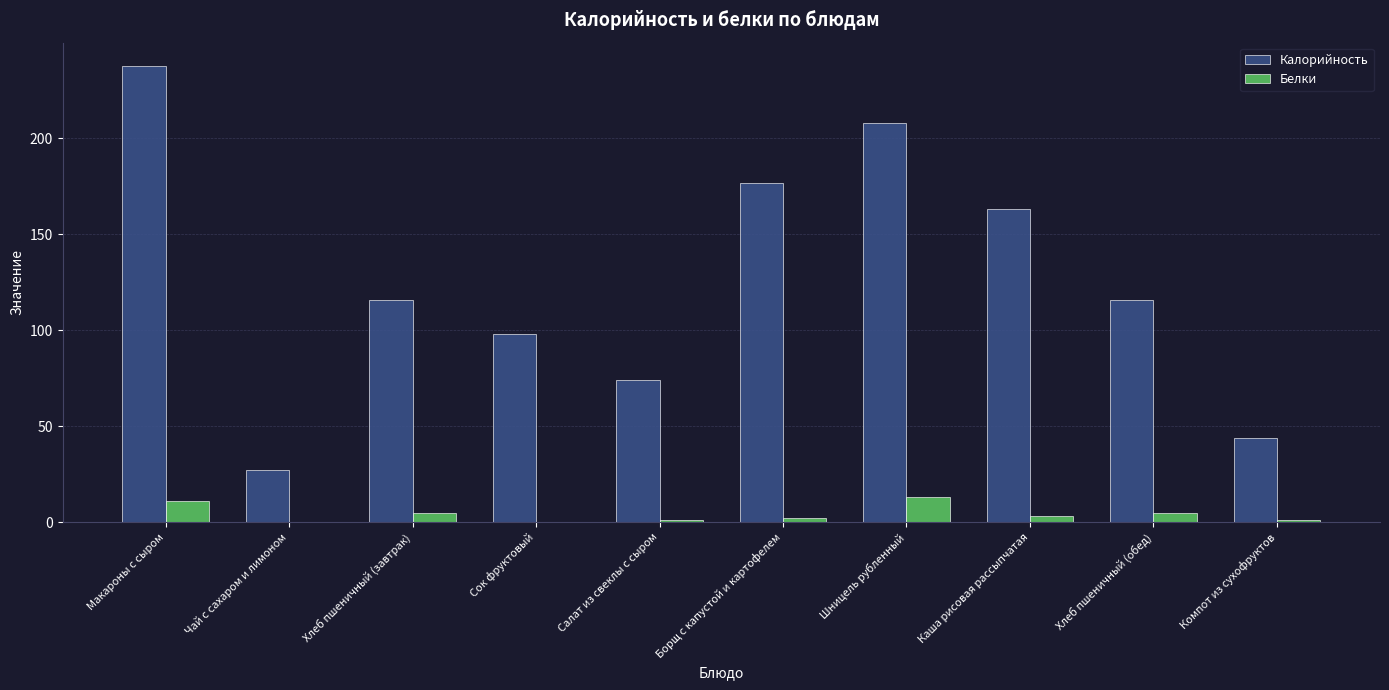

Where does the Белки series first go above 3?

Макароны с сыром